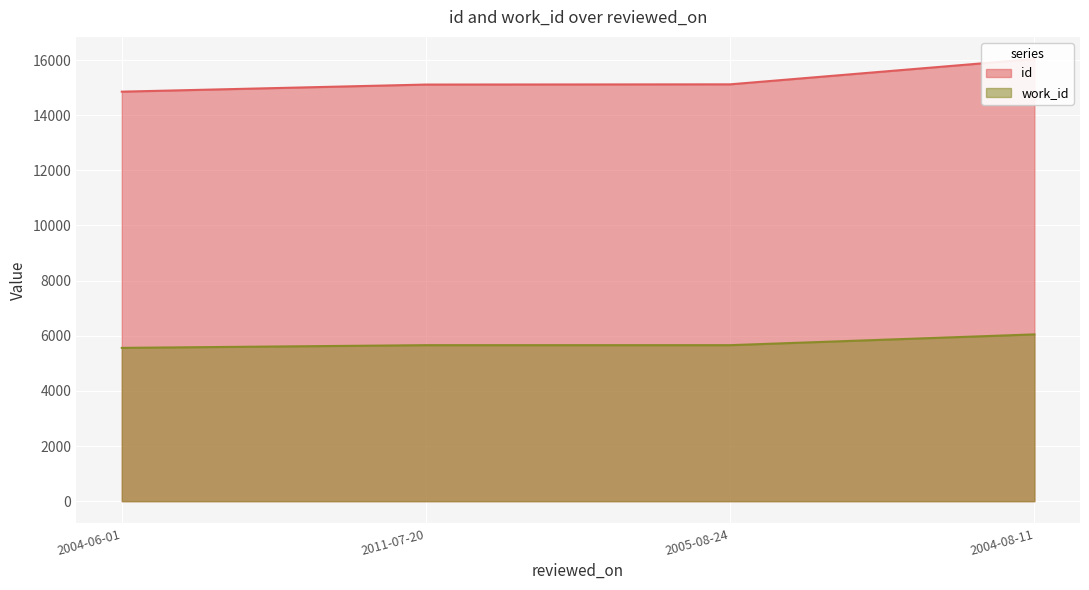

What is the maximum value shown in the chart?

16038